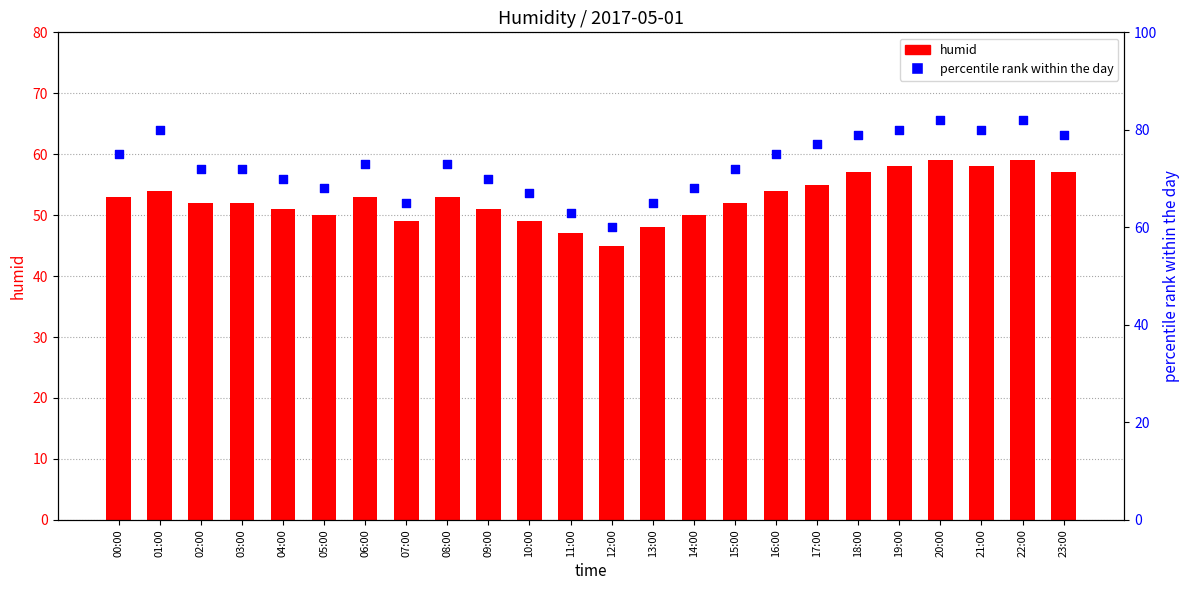

Which series reaches the maximum Y coordinate?

percentile rank within the day